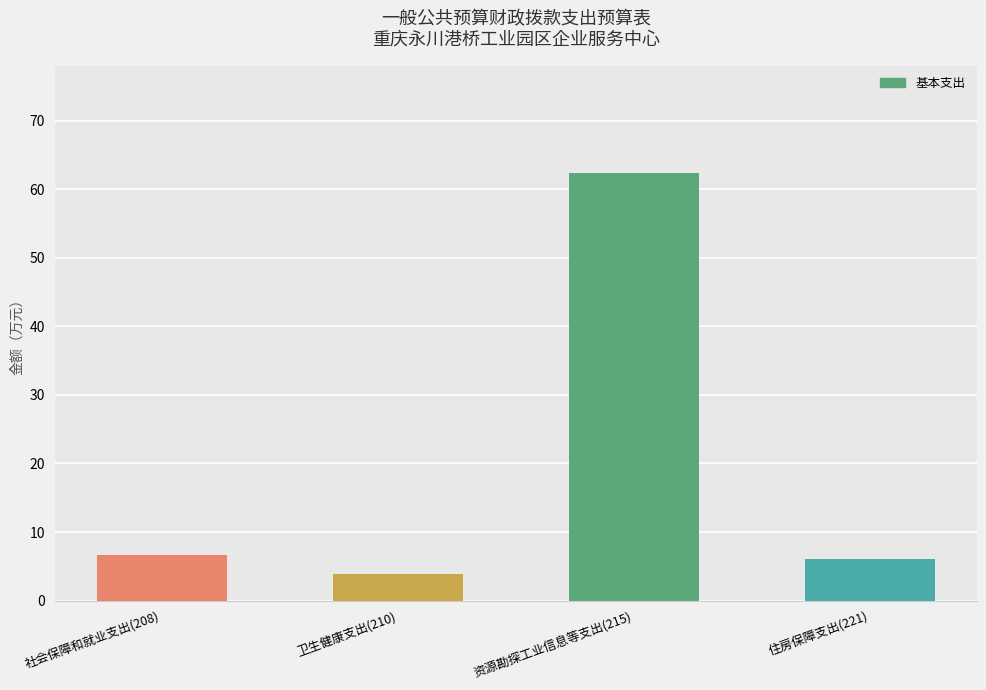

What is the smallest value displayed?

3.8